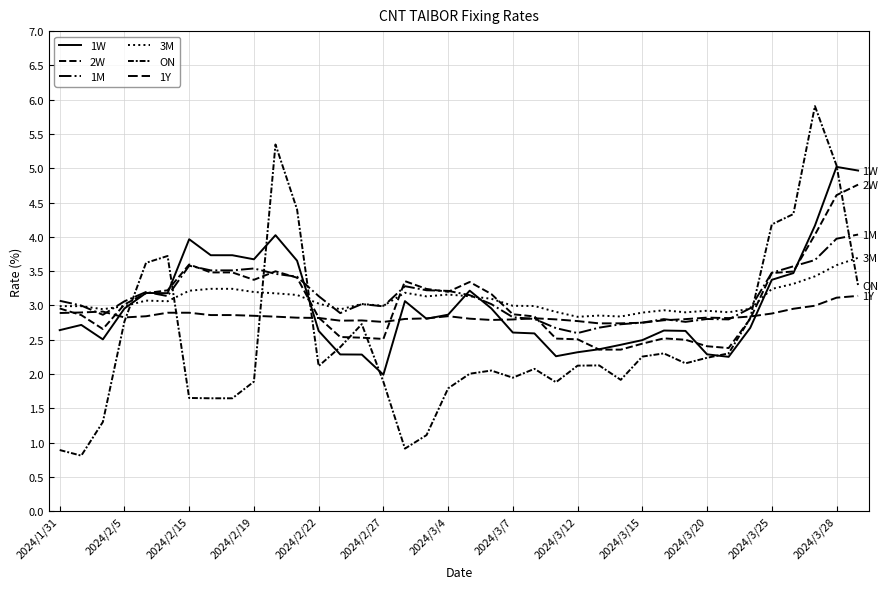

How many lines are shown in the chart?

6